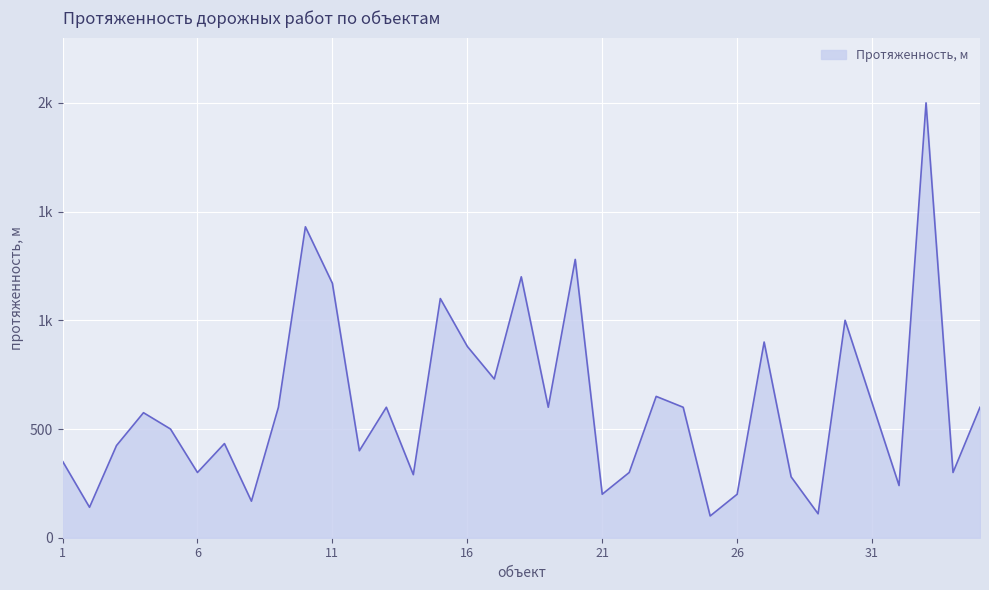

What is the difference between the maximum and minimum values?

1900